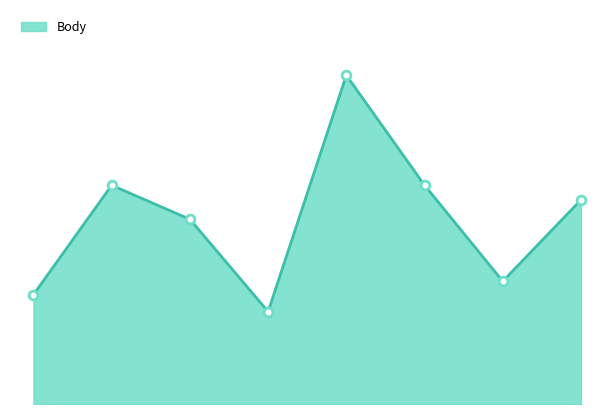

Is this an area chart (filled region under the line)?

Yes